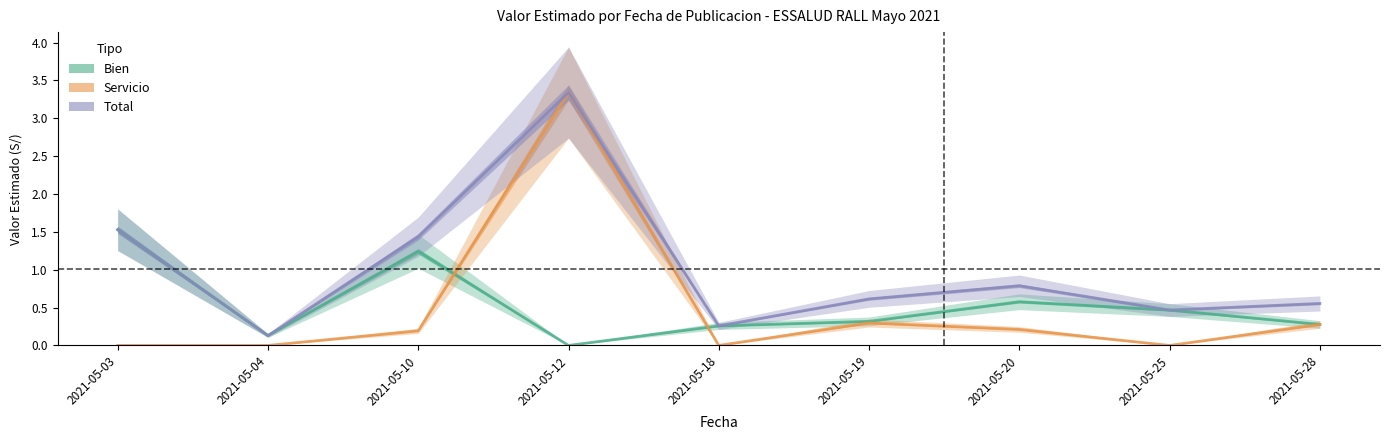

True or false: Bien and Total intersect in this chart.

False